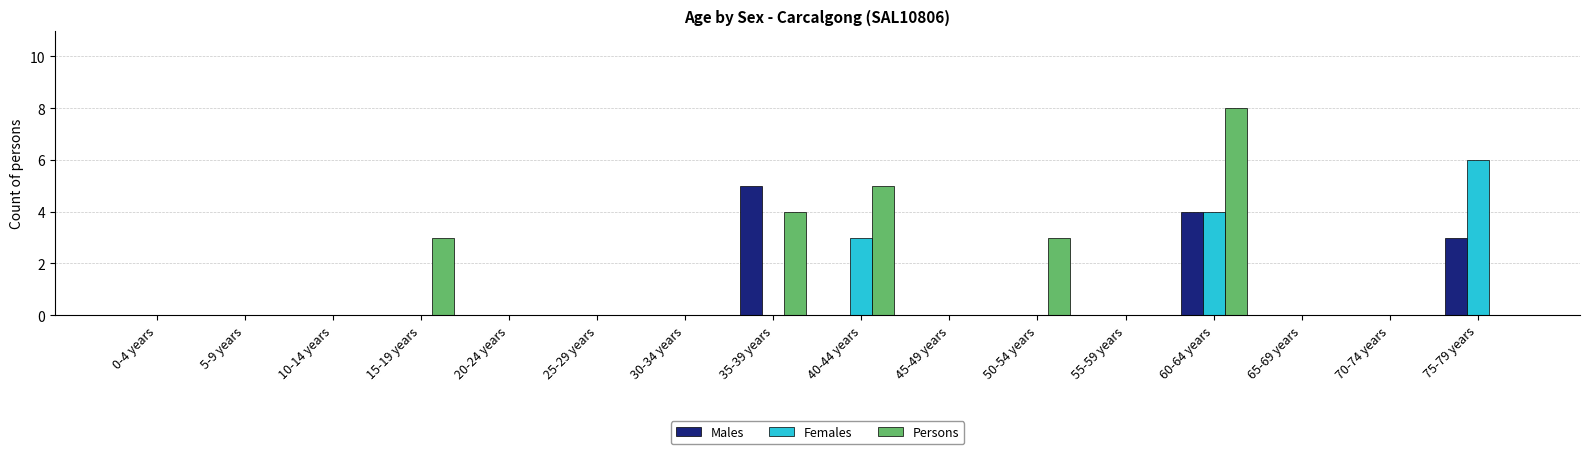

True or false: Females has a value of 0 at 65-69 years.

True